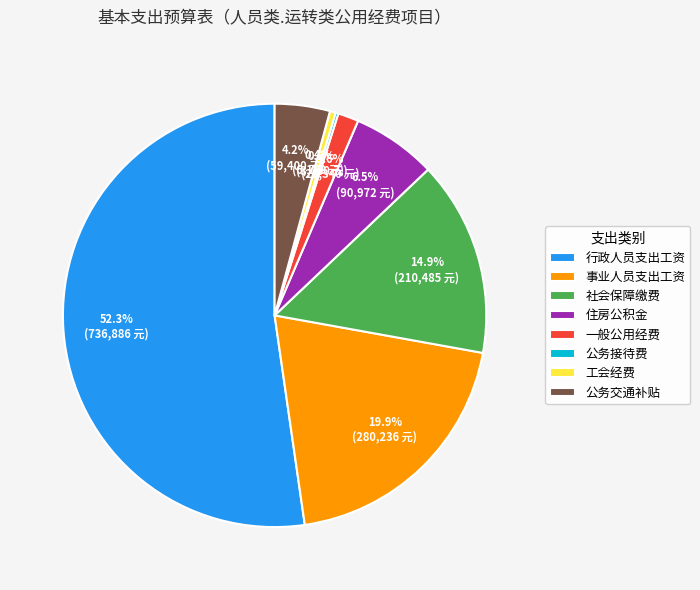

Which has a higher value, 行政人员支出工资 or 事业人员支出工资?

行政人员支出工资